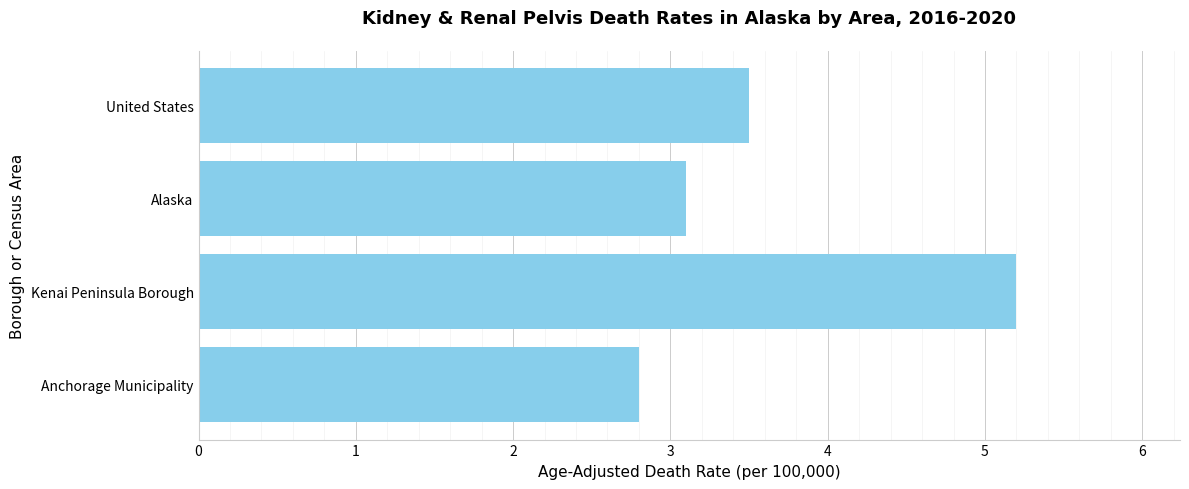

What value does the data have at Kenai Peninsula Borough?

5.2